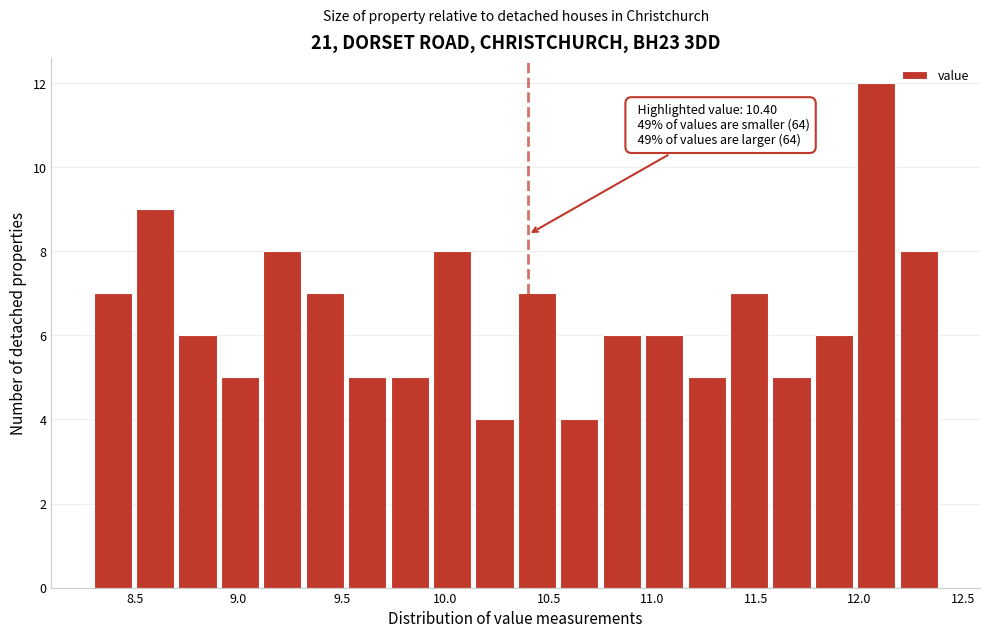

Over which range of the x-axis is the bar tallest?

11.990 to 12.195